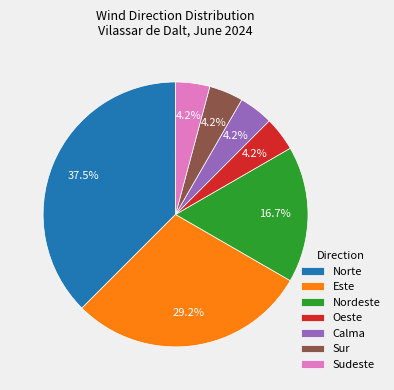

What percentage is NOT represented by Nordeste?

83.3%